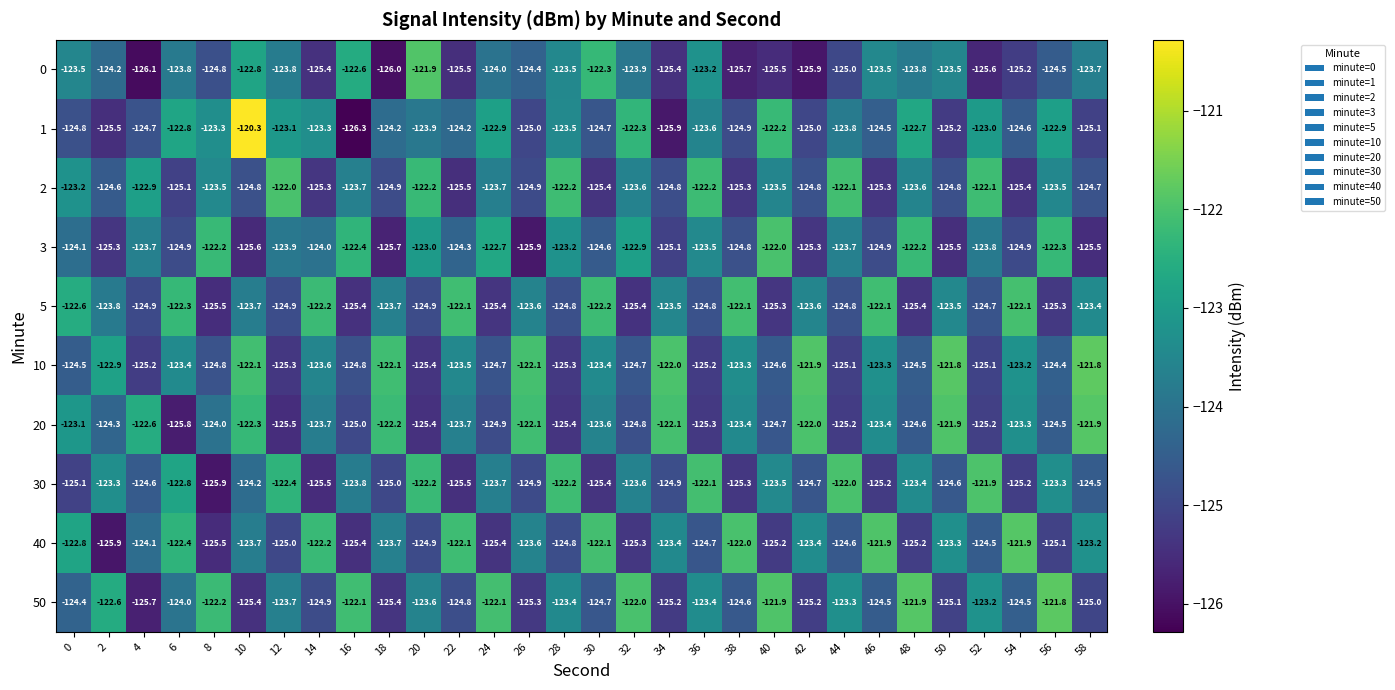

Which category has the lowest value across all series?

16